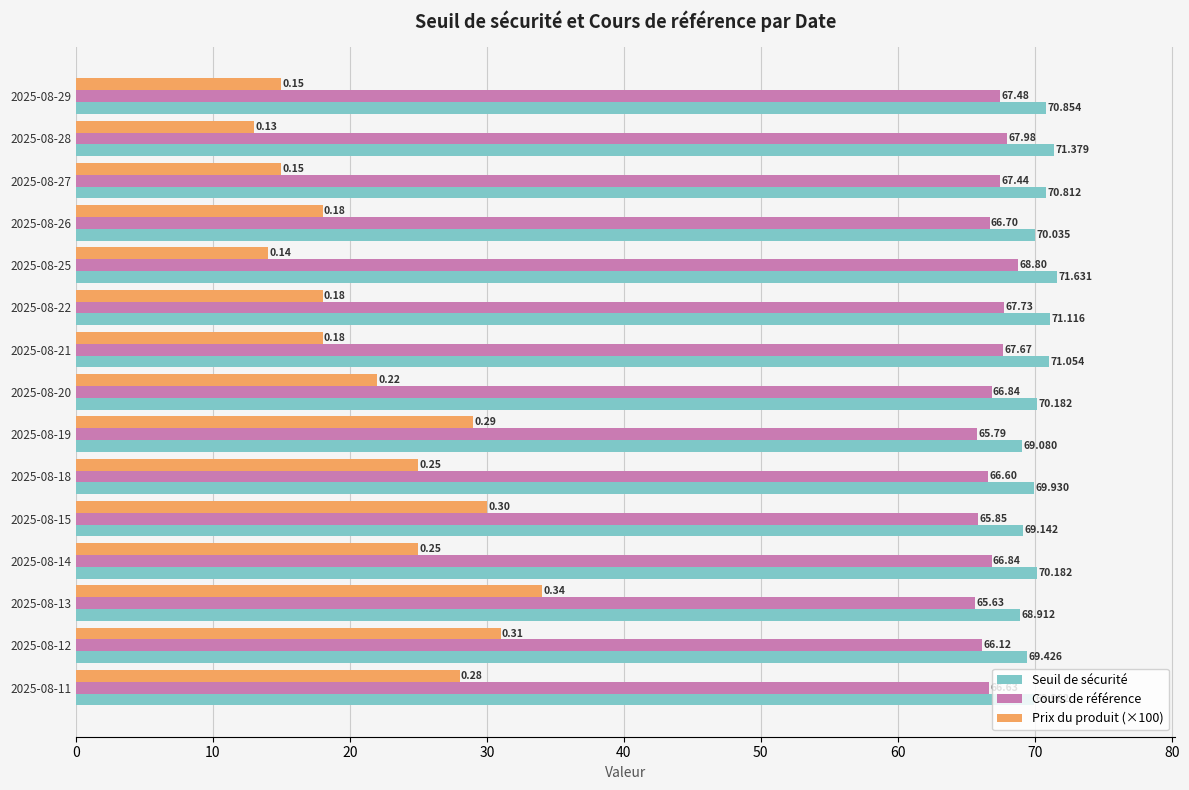

Is the value of Prix du produit (×100) at 2025-08-14 greater than the value of Cours de référence at 2025-08-12?

No